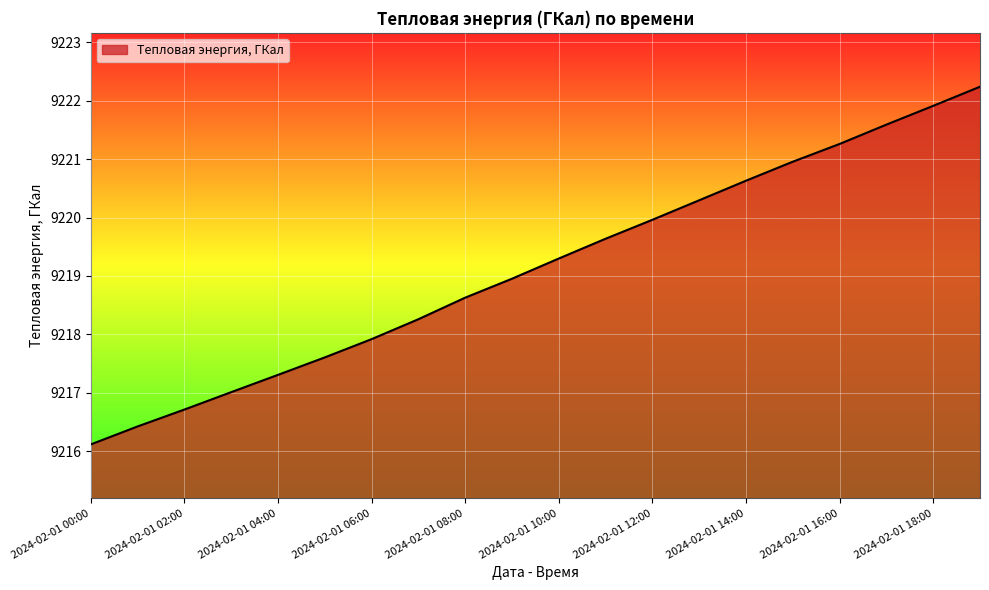

How many distinct data groups are displayed?

1